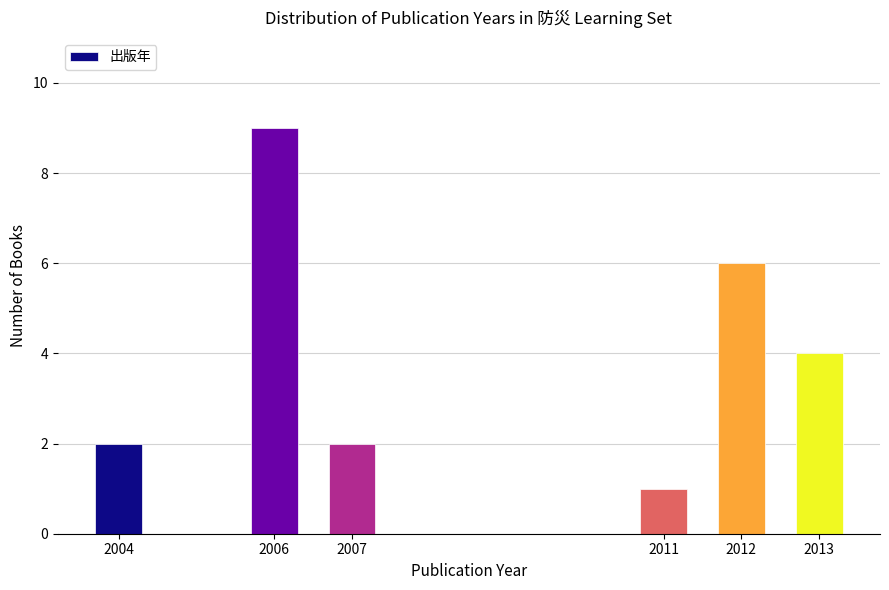

Reading left to right, what are all the values shown in this chart?

2	9	2	1	6	4